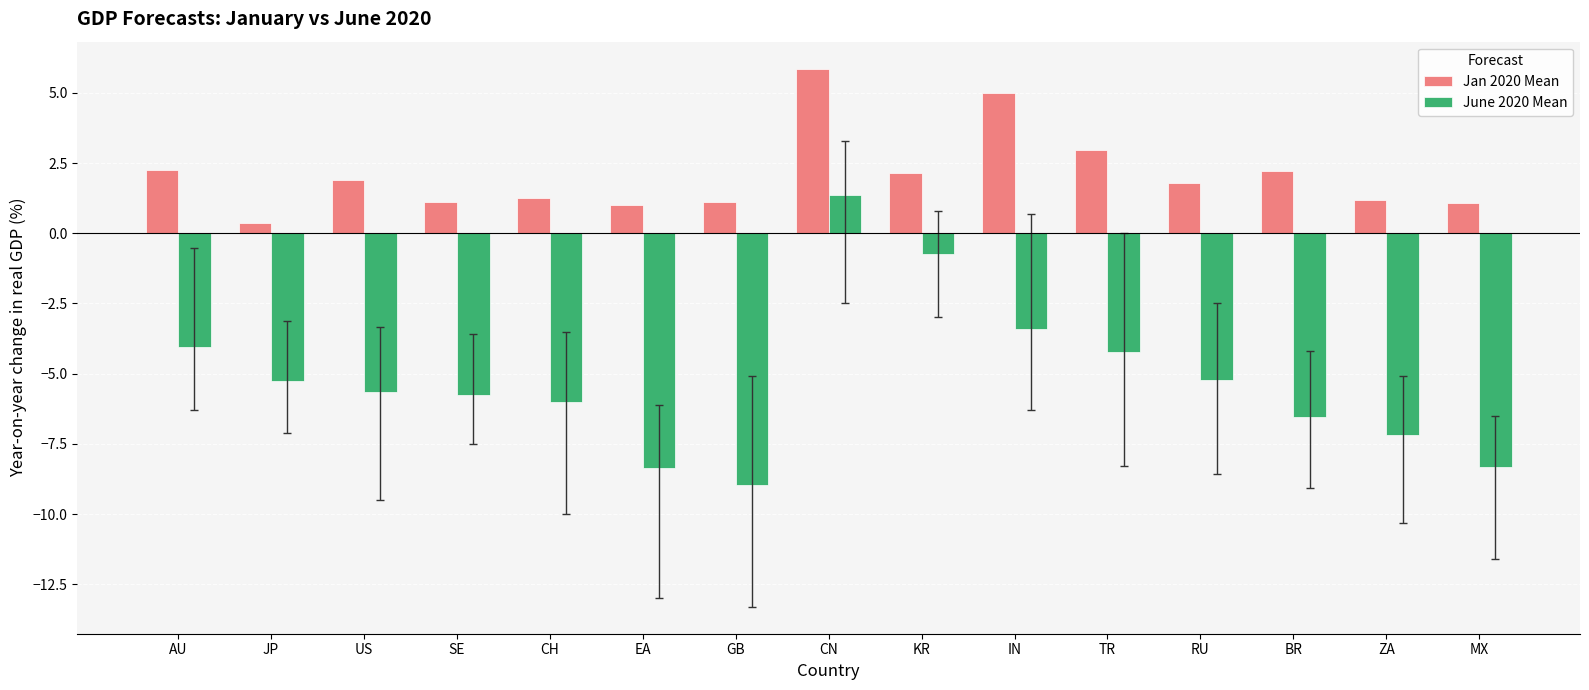

Is the value of Jan 2020 Mean at ZA greater than the value of June 2020 Mean at JP?

Yes